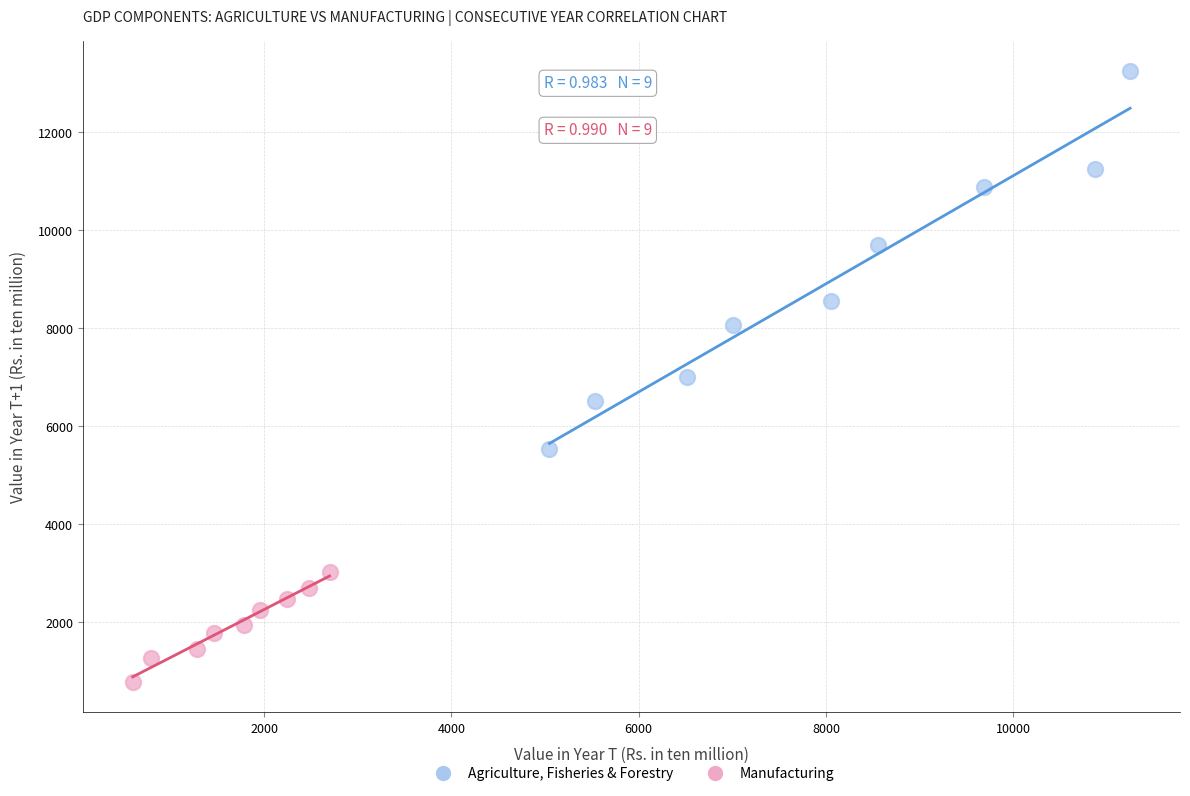

Which series contains the highest Y value?

Agriculture, Fisheries & Forestry